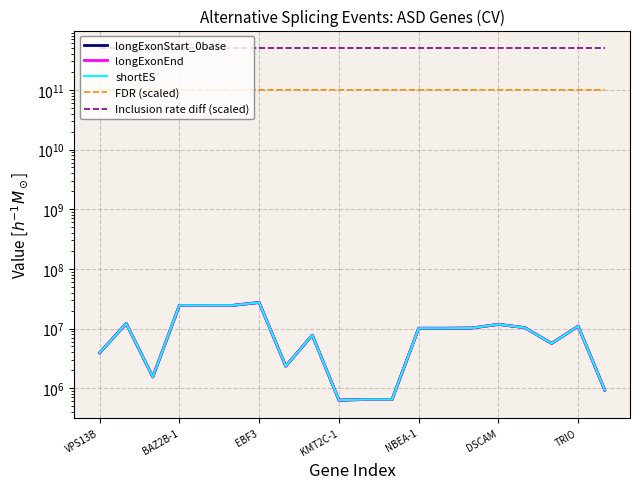

What is the sum of all shortES values?

200138658.0